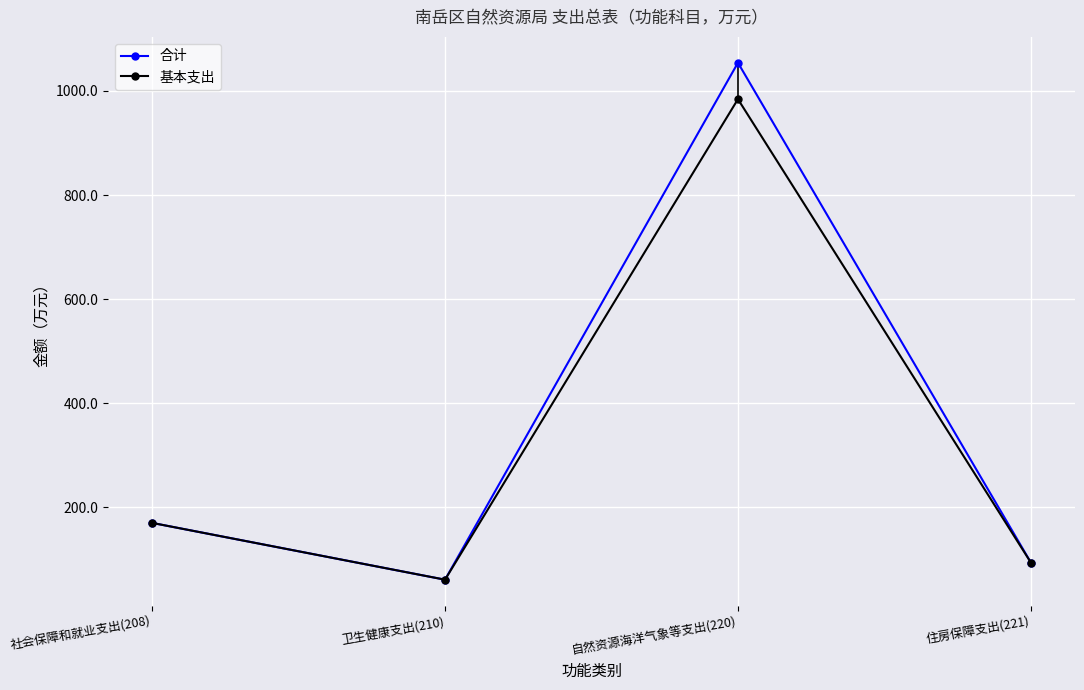

The 合计 series shows 622.5 at 自然资源海洋气象等支出(220). True or false?

False